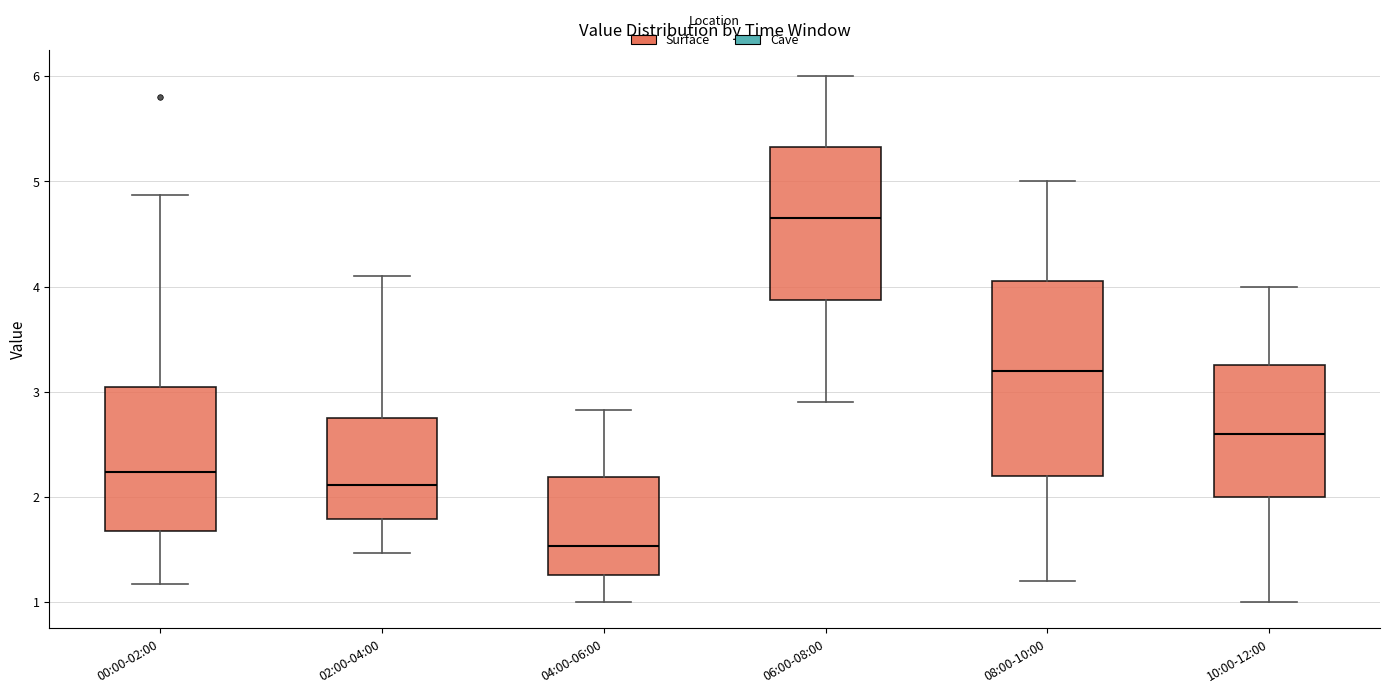

Which box has the highest median line?

06:00-08:00